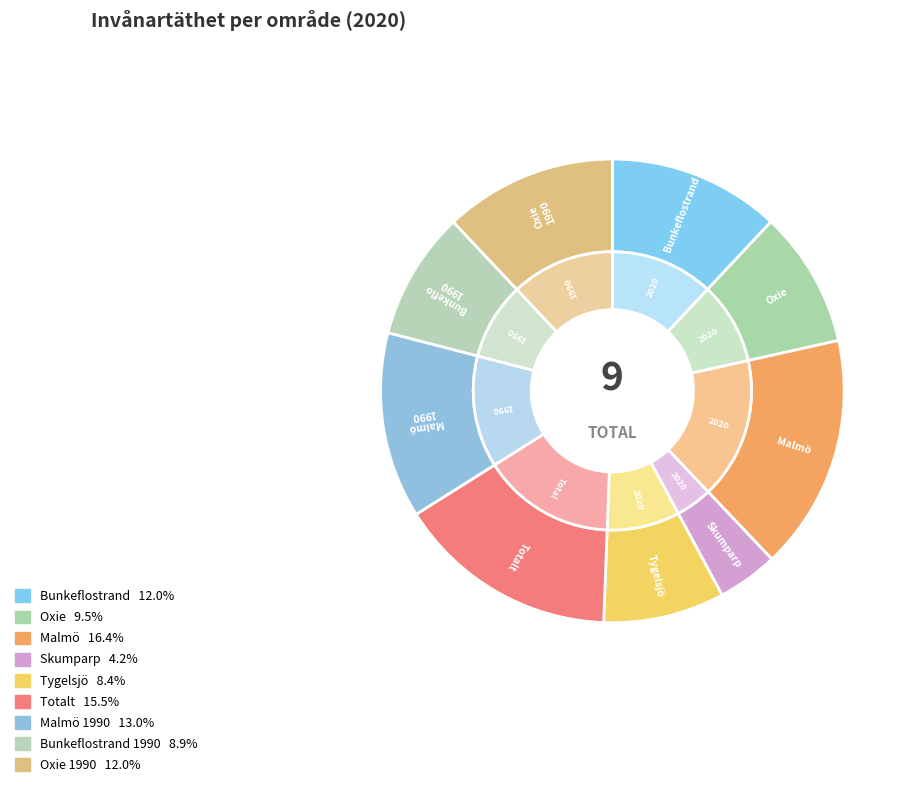

How many slices are in this pie chart?

9